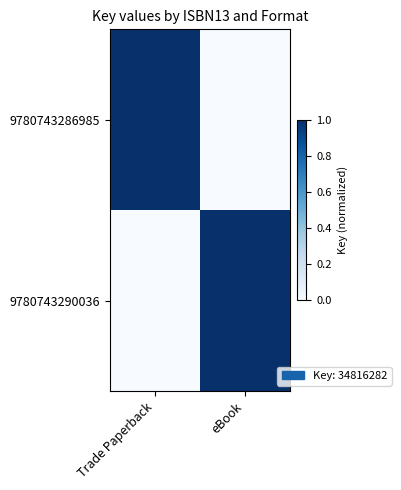

How many distinct data groups are displayed?

2